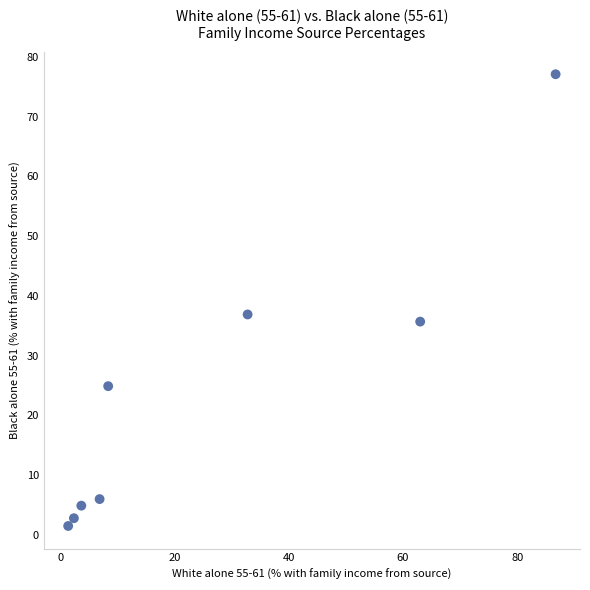

What Y value in the scatter plot is closest to 39?

36.9